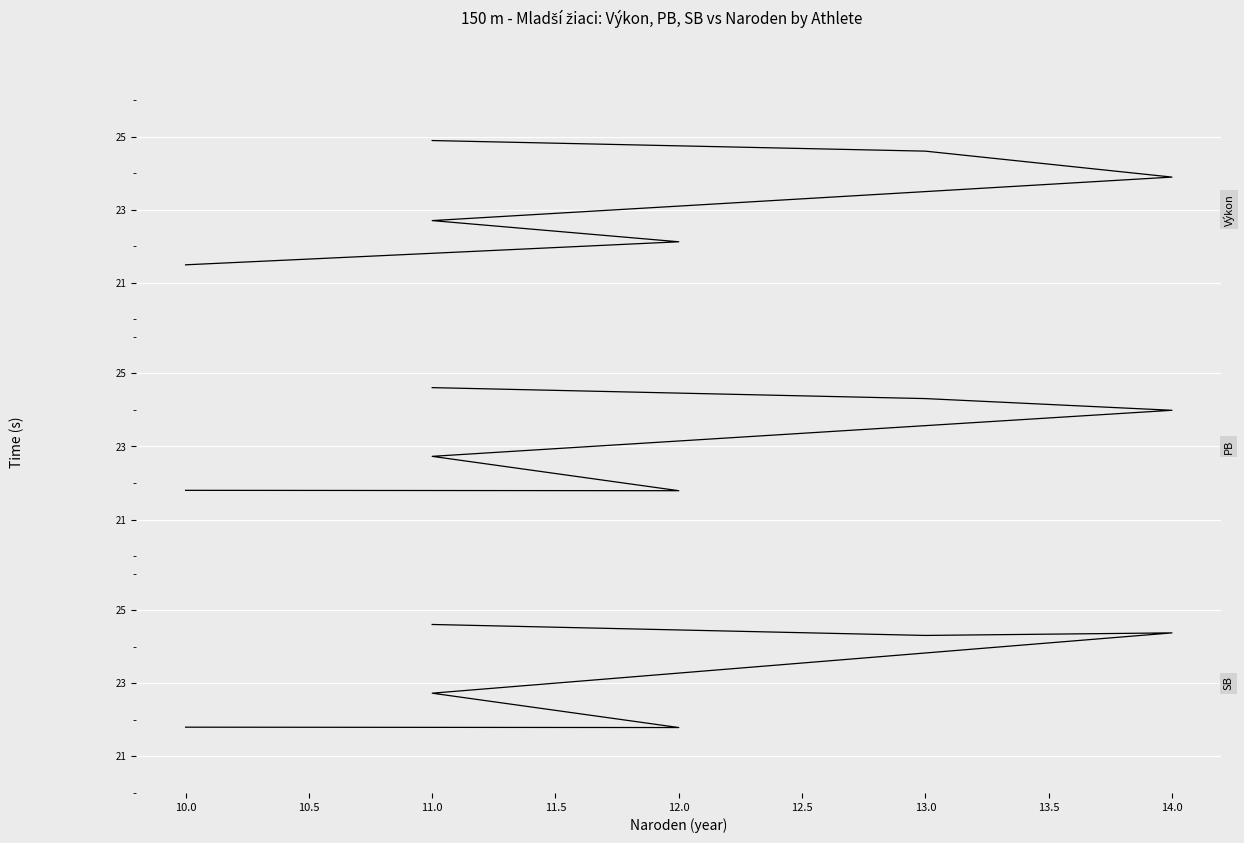

What is the maximum value for Výkon?

24.9